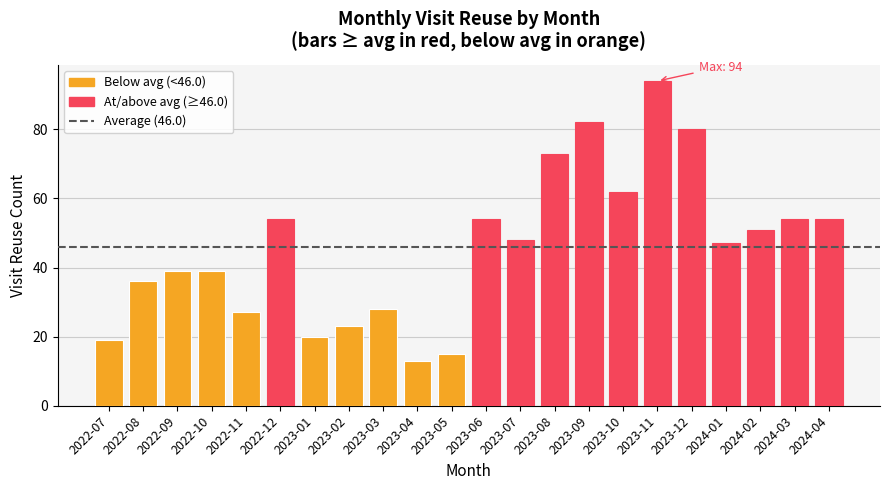

Is it true that the value at 2024-02 is 75?

False